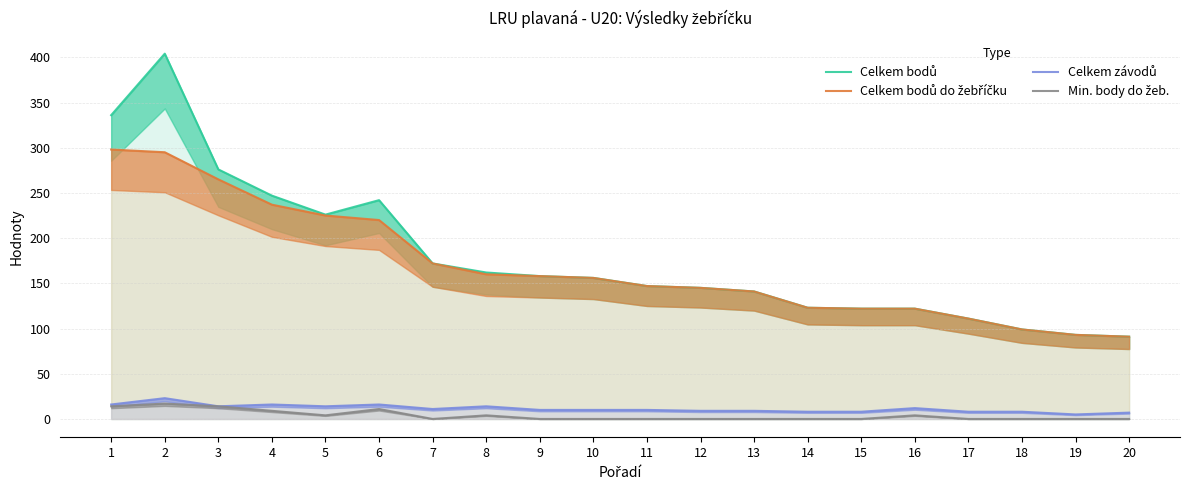

What is the value of the Celkem bodů do žebříčku point at the 16th from the left?

122